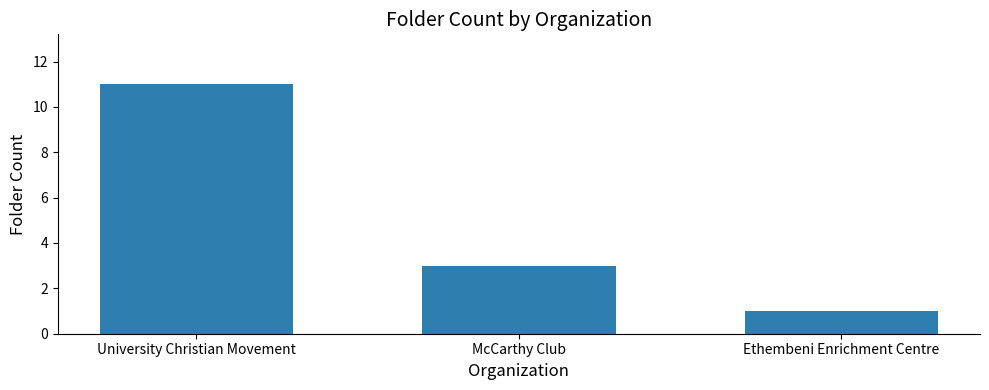

Between McCarthy Club and Ethembeni Enrichment Centre, which is larger?

McCarthy Club